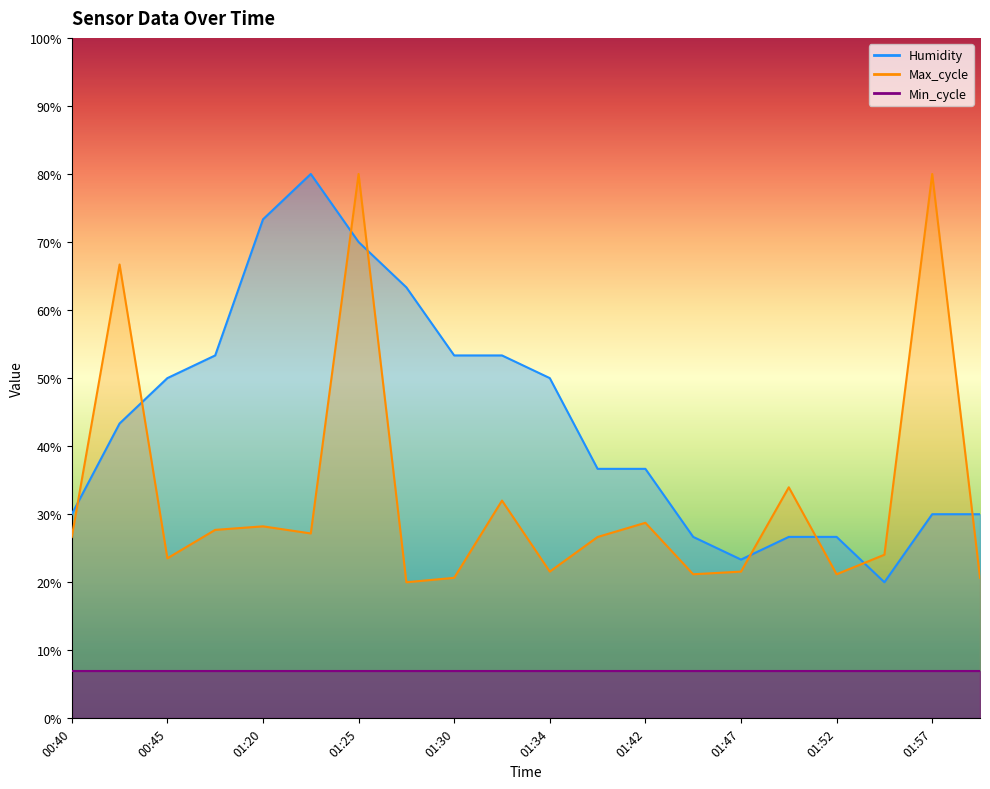

What is the lowest value of the Max_cycle series?

20.0